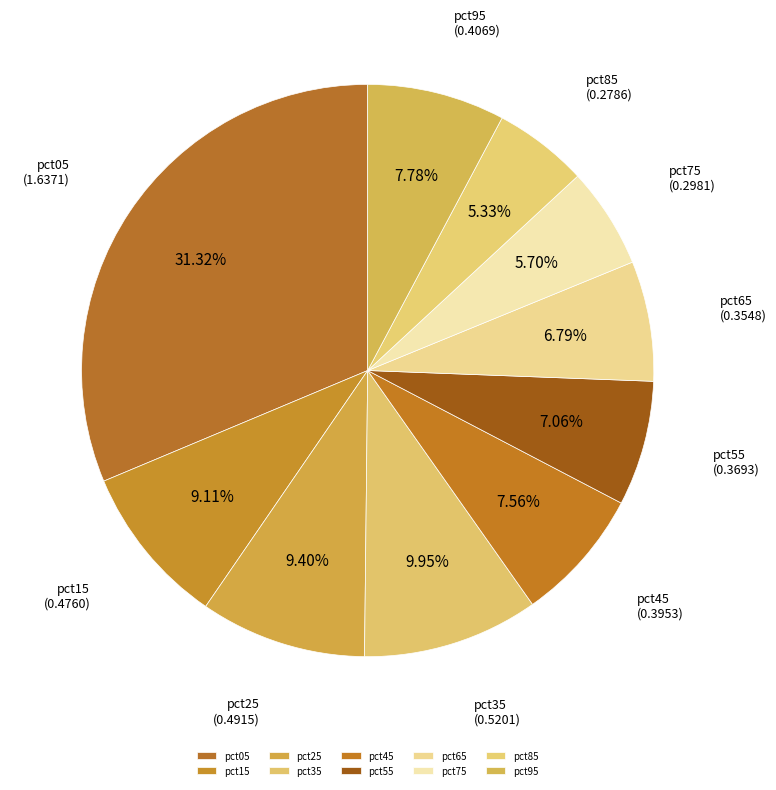

How many segments does this pie chart have?

10